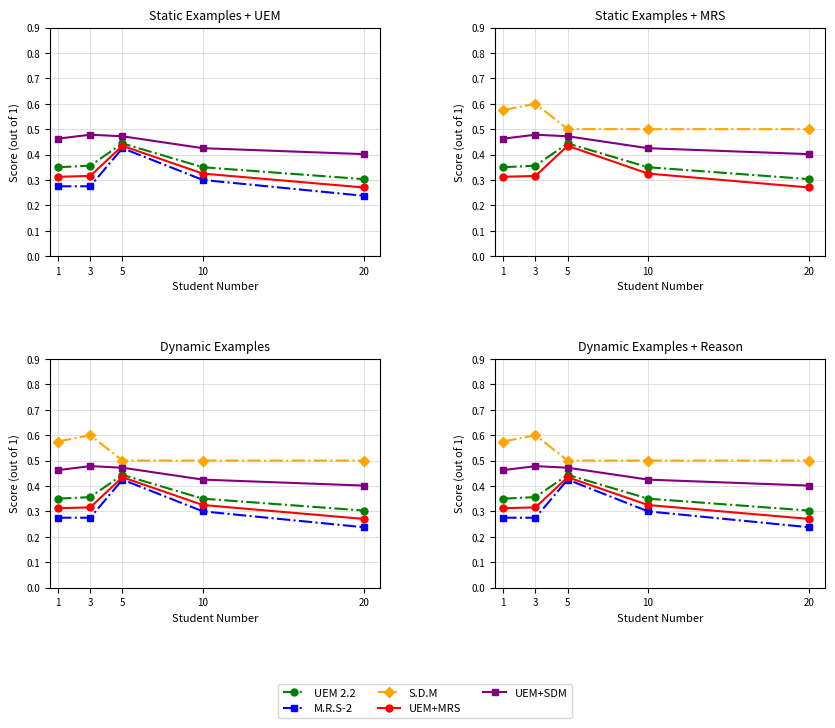

Which label corresponds to the largest value in the chart?

3